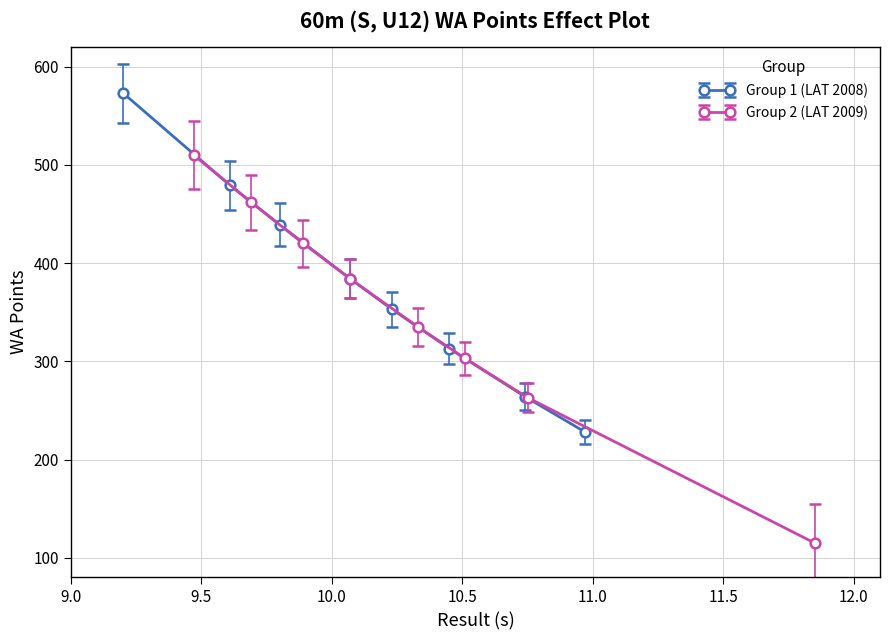

The chart shows a value of 184 at 10.53. True or false?

False